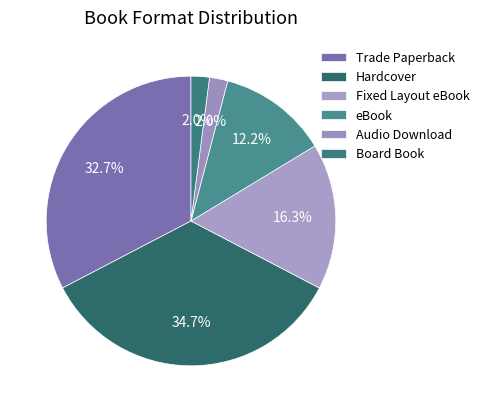

Which slice is the largest?

Hardcover